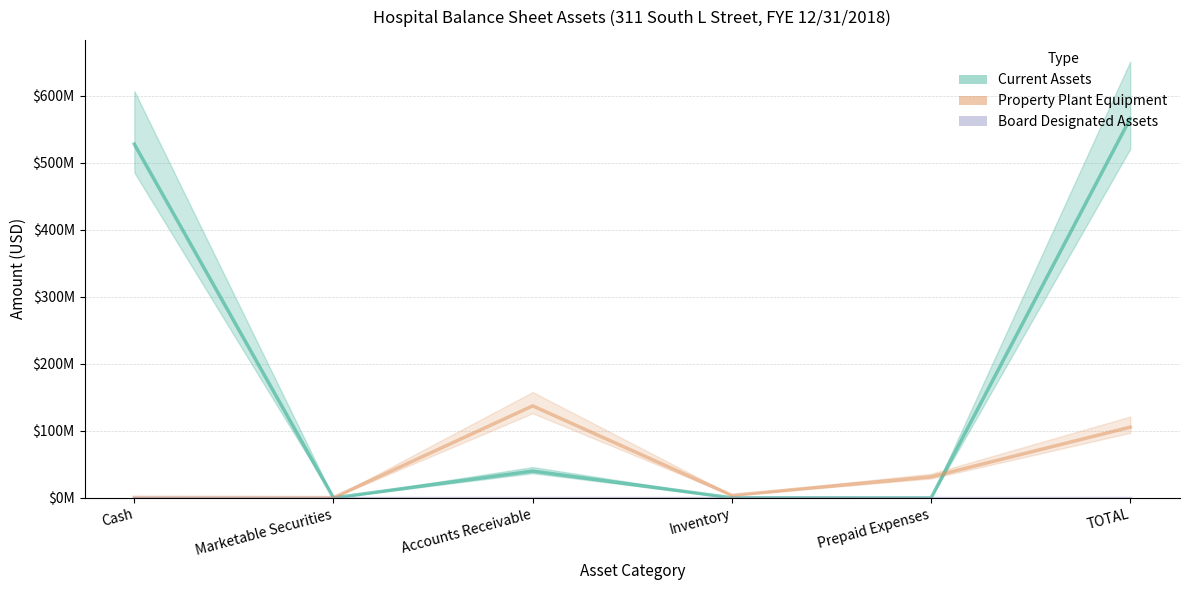

Is this an area chart (filled region under the line)?

No